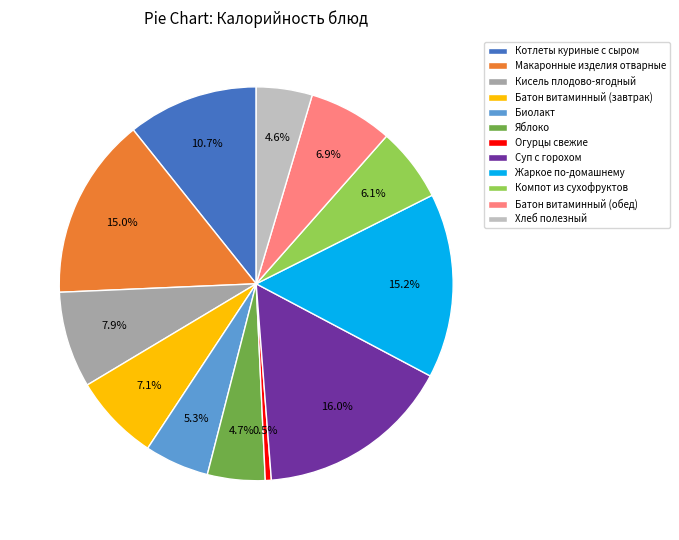

What is the largest slice in the pie chart?

Суп с горохом